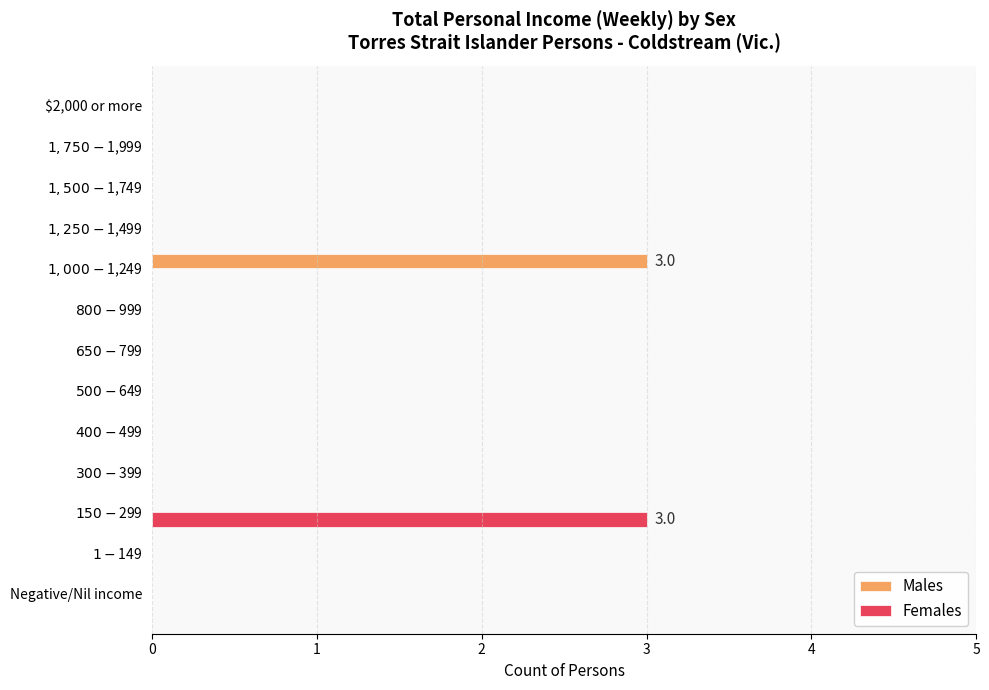

What is the sum of all Females values?

3